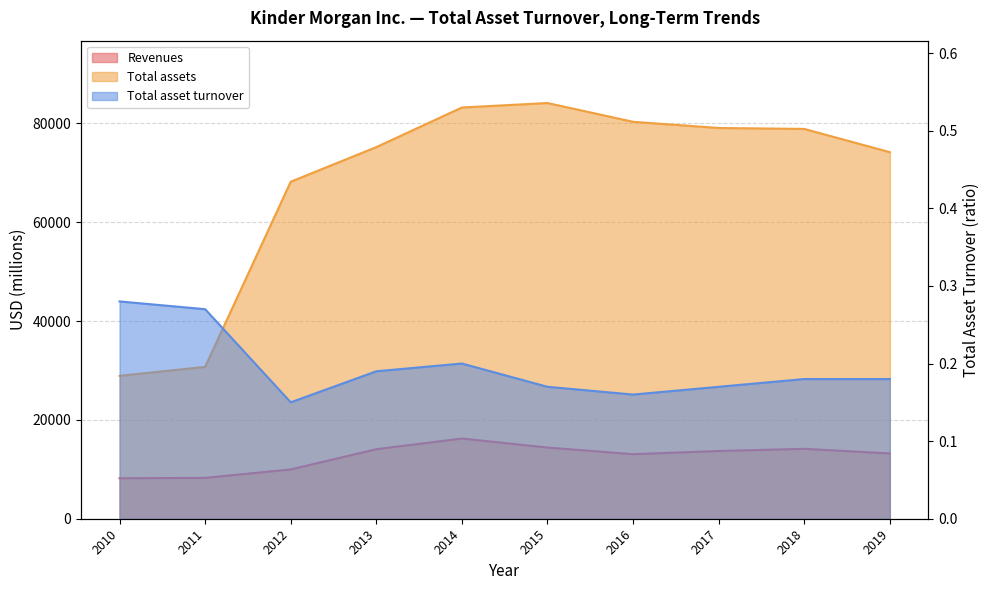

True or false: Total asset turnover and Total assets intersect in this chart.

False